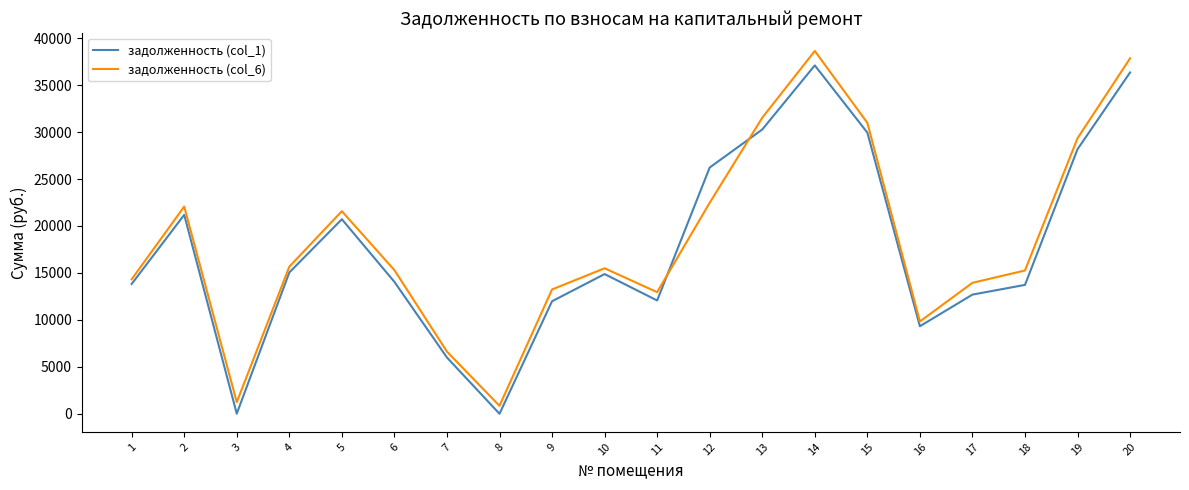

Does the chart have visible grid lines?

No